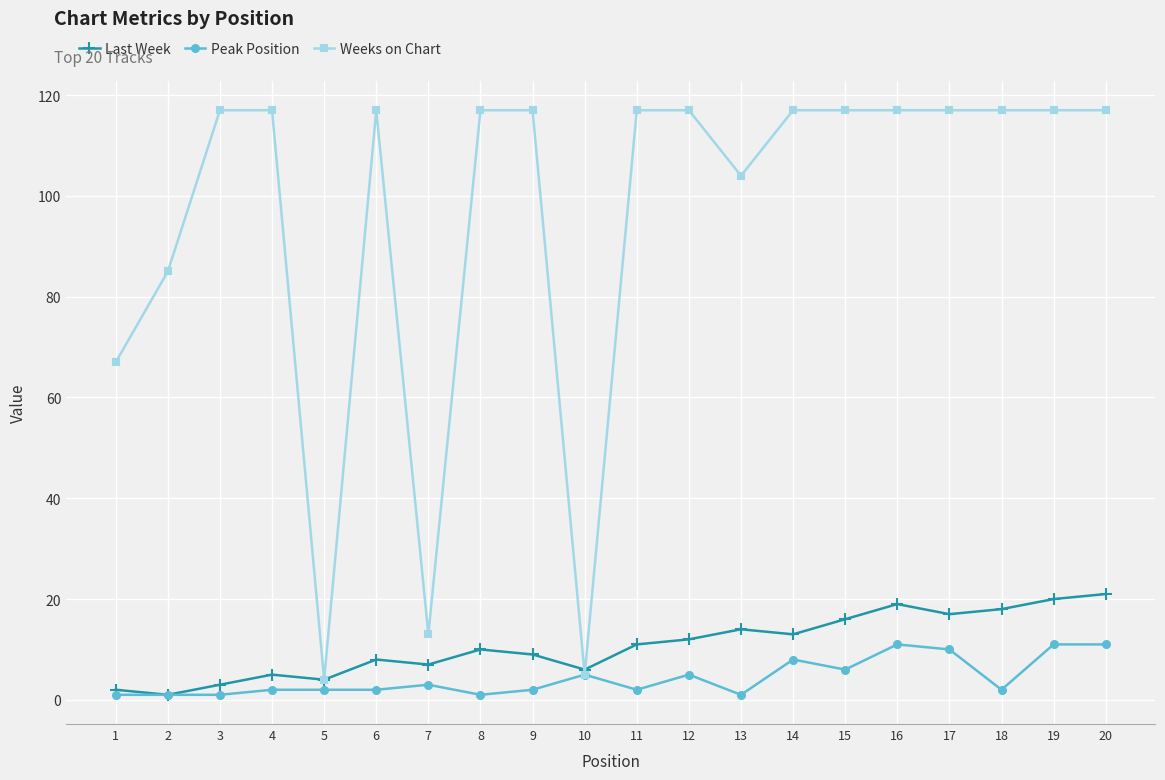

The value of Last Week at 15 is 26. True or false?

False